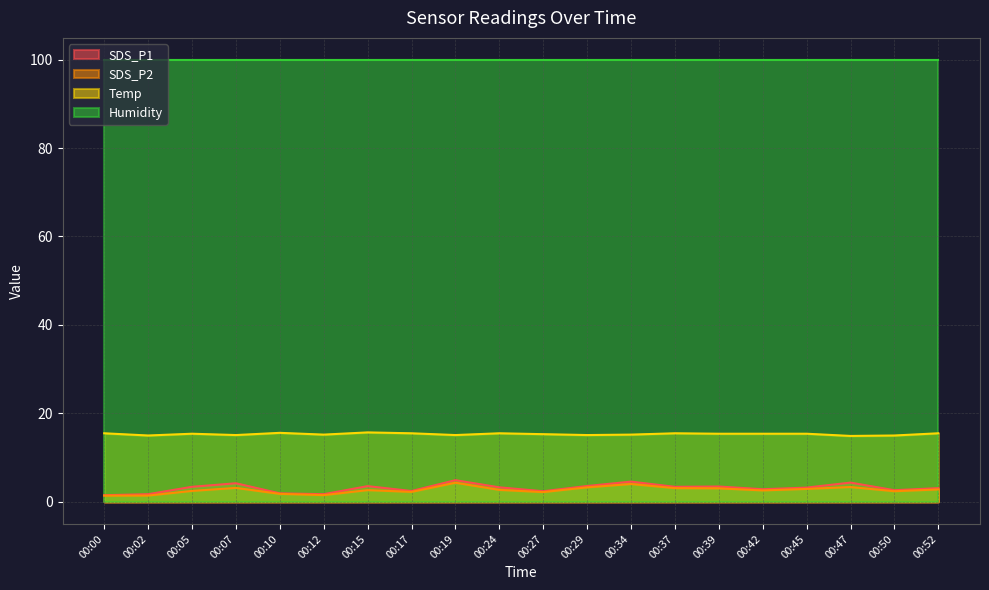

At how many categories does at least one series exceed 14?

20